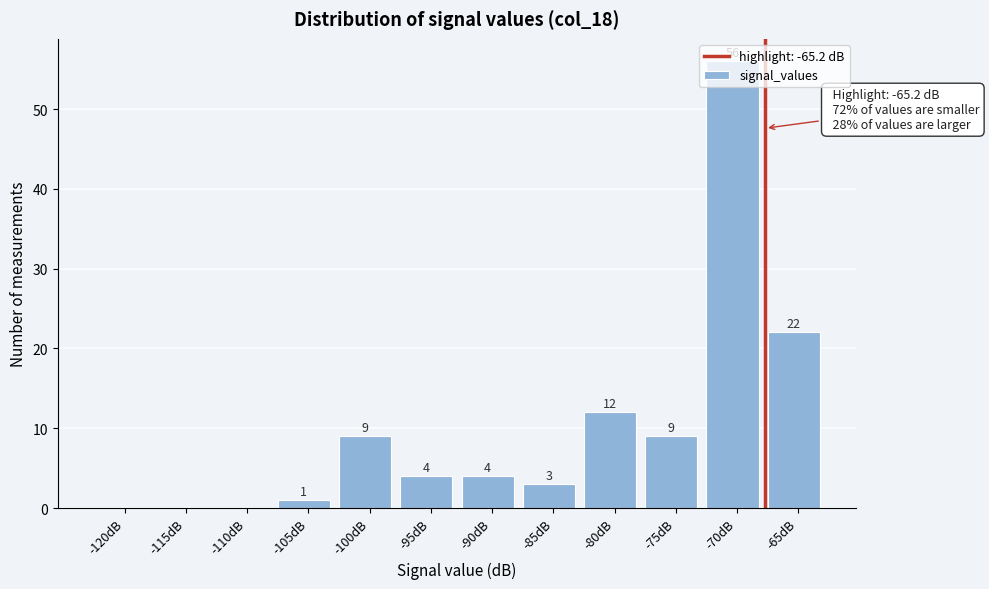

Is it true that the value at -115dB is -32?

False